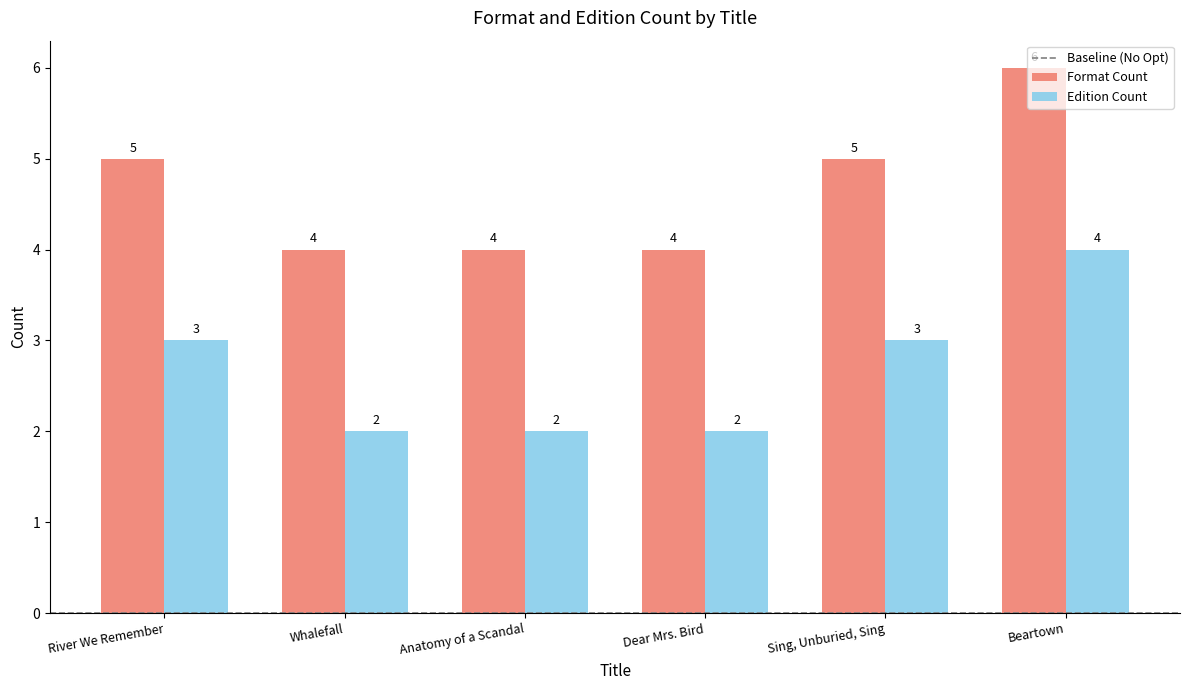

What is the spread (max minus min) of values at Dear Mrs. Bird?

2